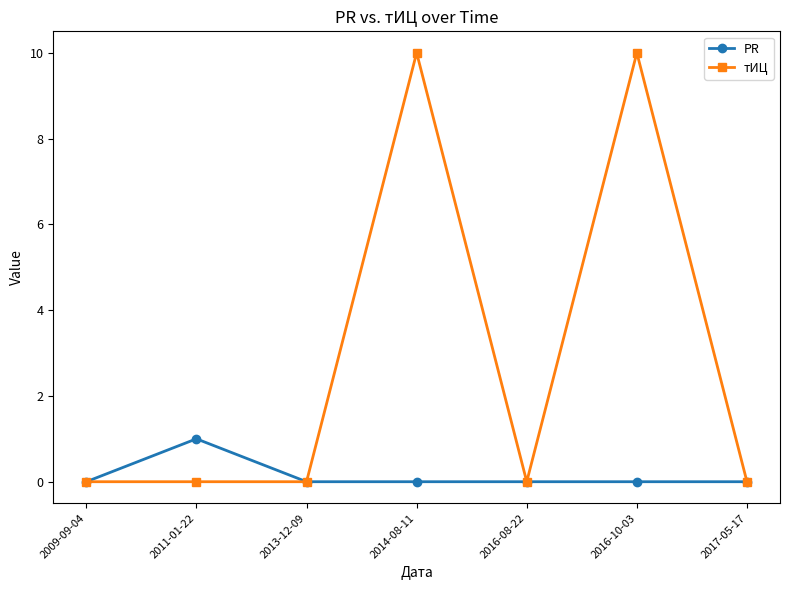

List the series in order of their peak value, highest first.

тИЦ, PR